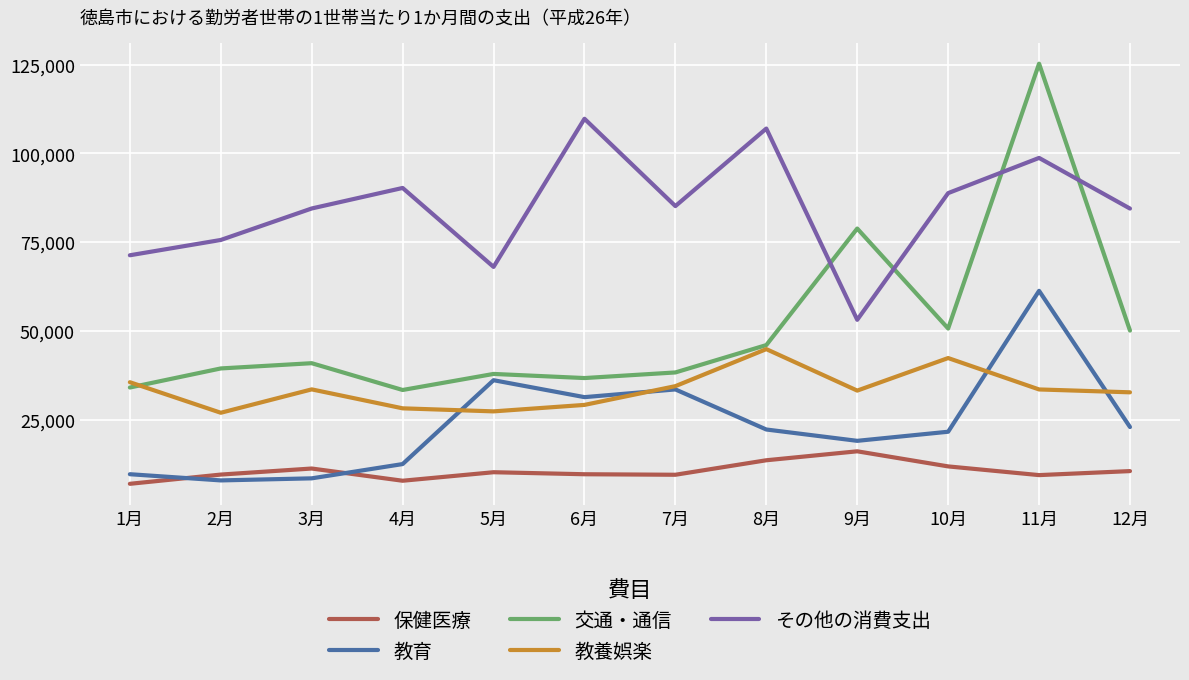

What is the minimum value shown in the chart?

7019